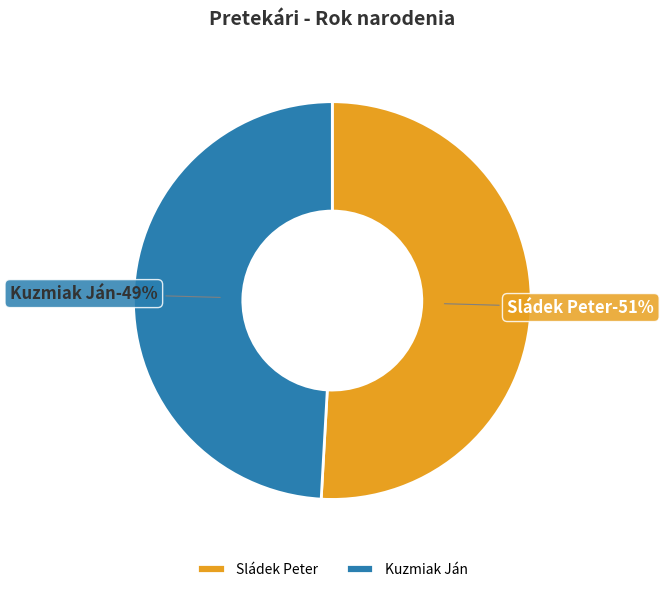

What is the change in value from Sládek Peter to Kuzmiak Ján?

-2